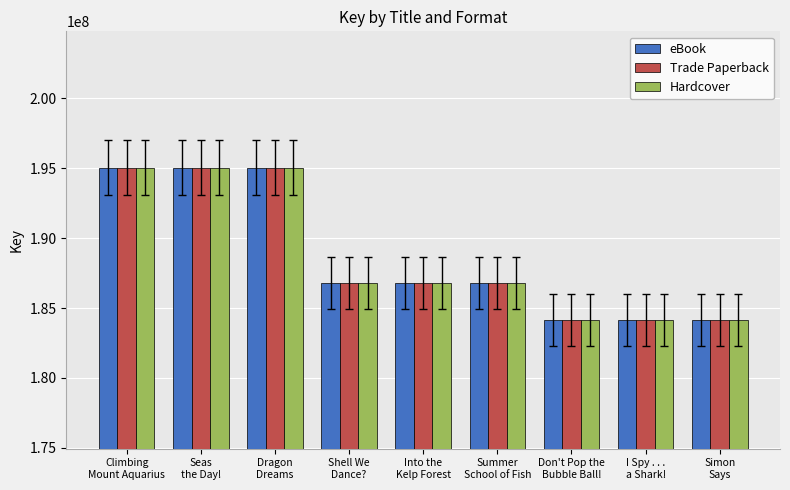

What is the average value of the eBook series?

188657474